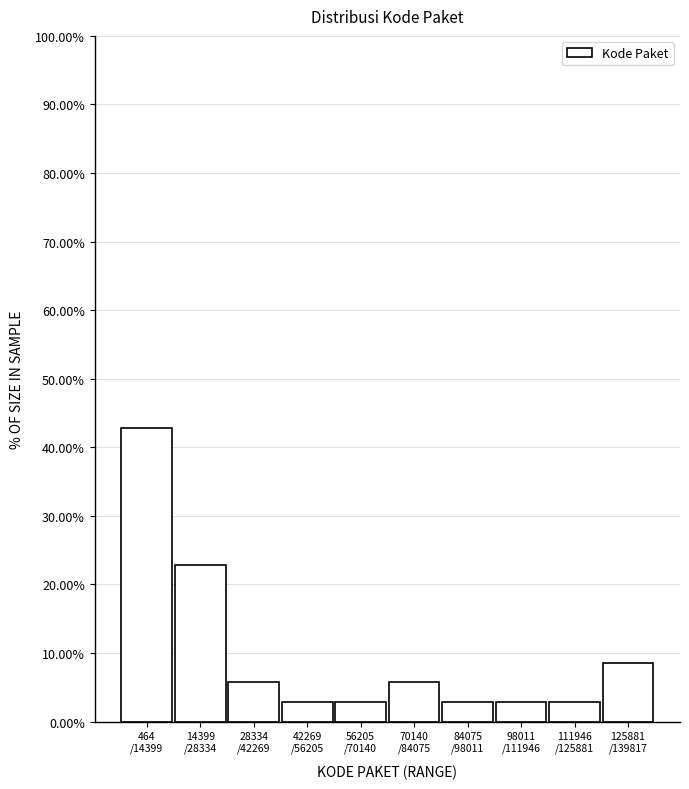

Reading left to right, extract all data points from this chart.

42.9	22.9	5.7	2.9	2.9	5.7	2.9	2.9	2.9	8.6